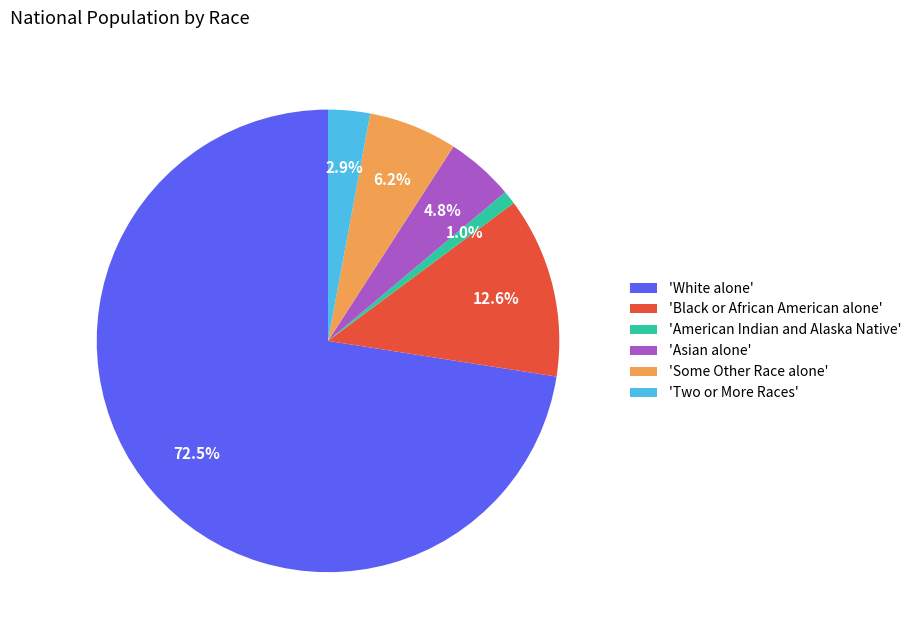

Between 'Two or More Races' and 'Some Other Race alone', which is larger?

'Some Other Race alone'